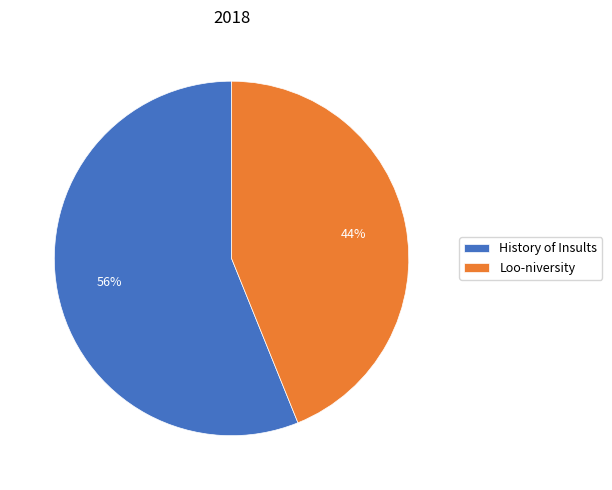

To the nearest percent, what portion does Loo-niversity represent?

44%